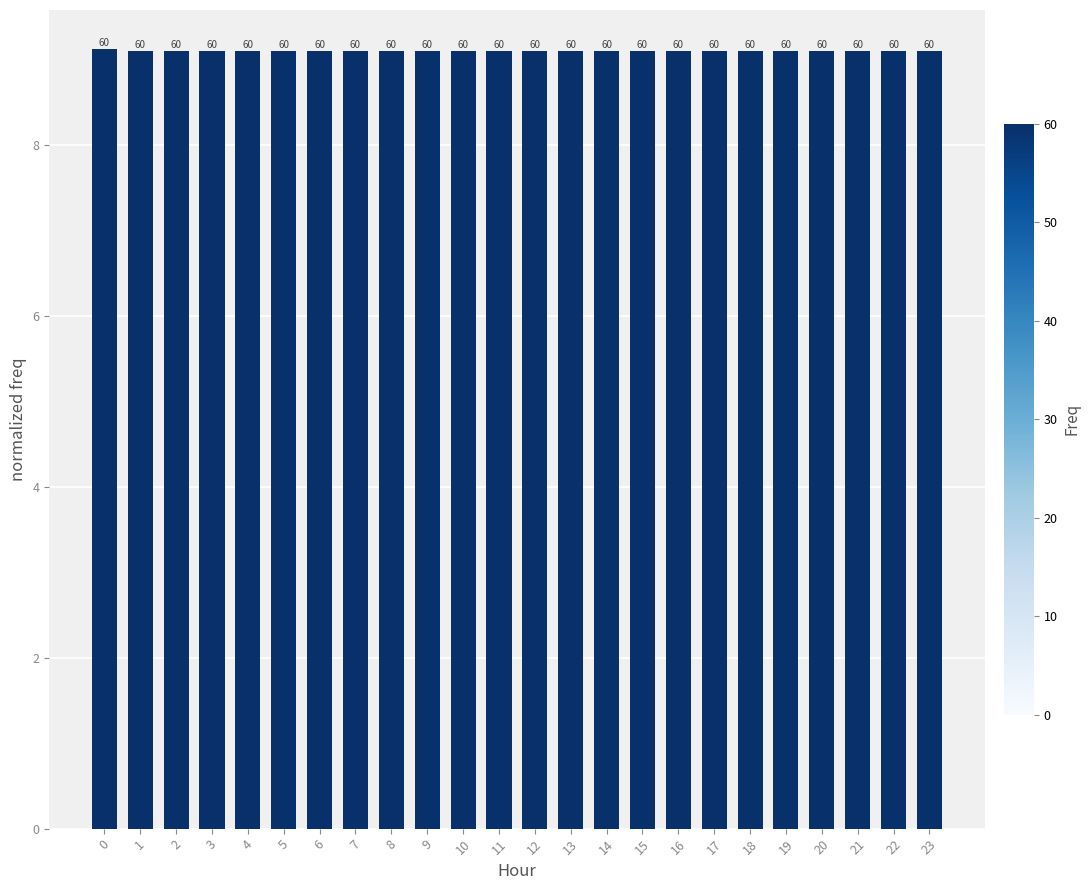

Reading left to right, extract all data points from this chart.

0=9.1	1=9.1	2=9.1	3=9.1	4=9.1	5=9.1	6=9.1	7=9.1	8=9.1	9=9.1	10=9.1	11=9.1	12=9.1	13=9.1	14=9.1	15=9.1	16=9.1	17=9.1	18=9.1	19=9.1	20=9.1	21=9.1	22=9.1	23=9.1